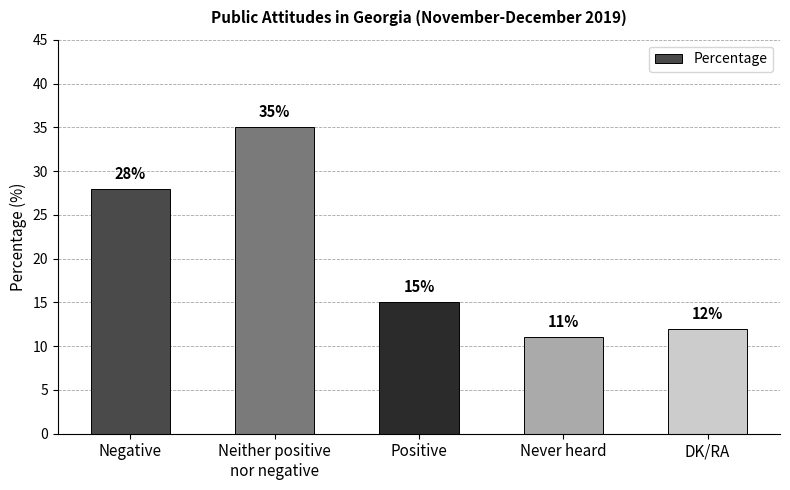

Reading left to right, transcribe all the data shown in this chart.

Negative=28	Neither positive
nor negative=35	Positive=15	Never heard=11	DK/RA=12